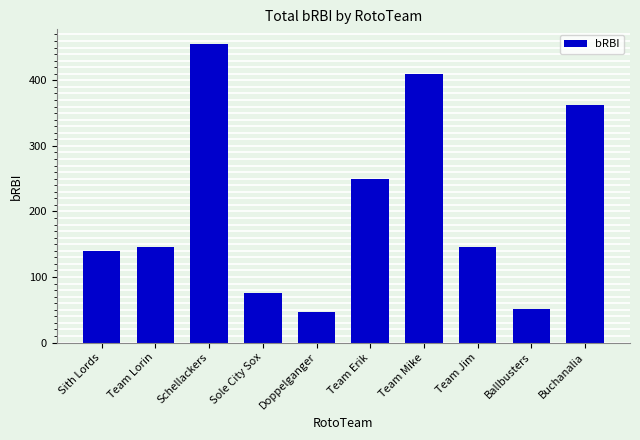

What is the sum of the values at Sole City Sox and Doppelganger?

122